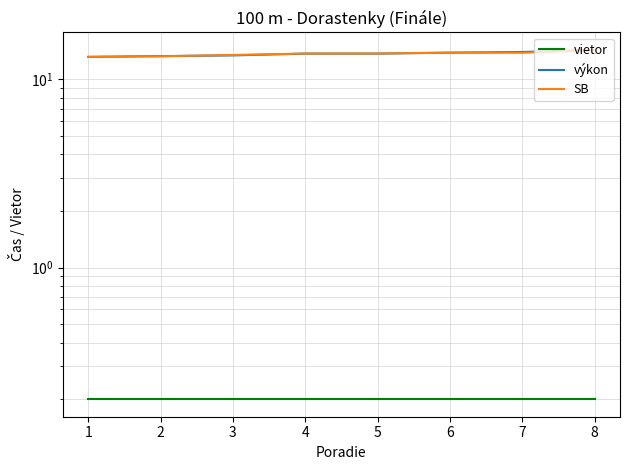

True or false: SB and vietor intersect in this chart.

False